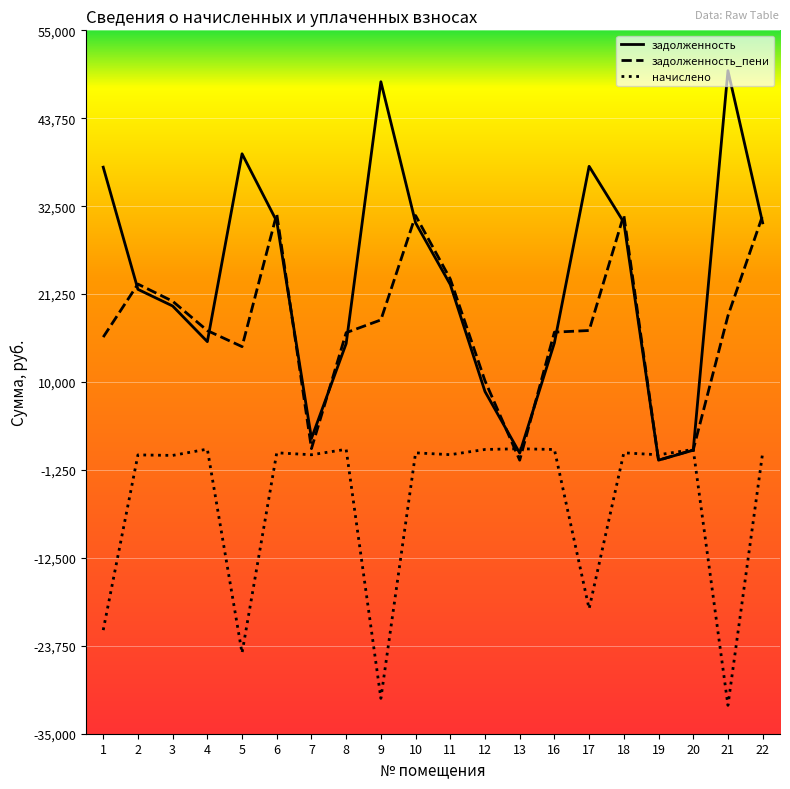

What is the highest value of the задолженность_пени series?

31505.9